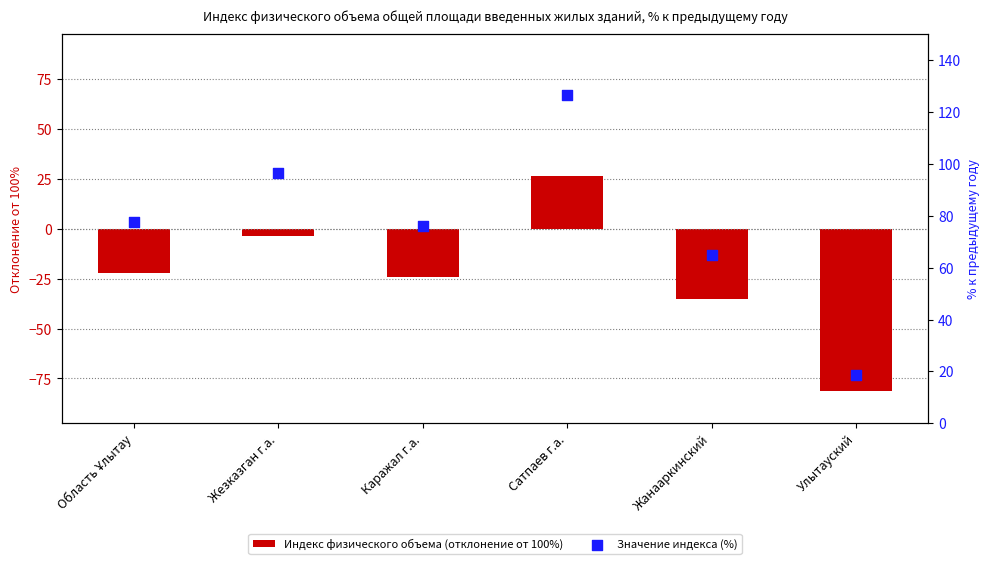

Which series contains the lowest Y value?

Индекс физического объема (отклонение от 100%)